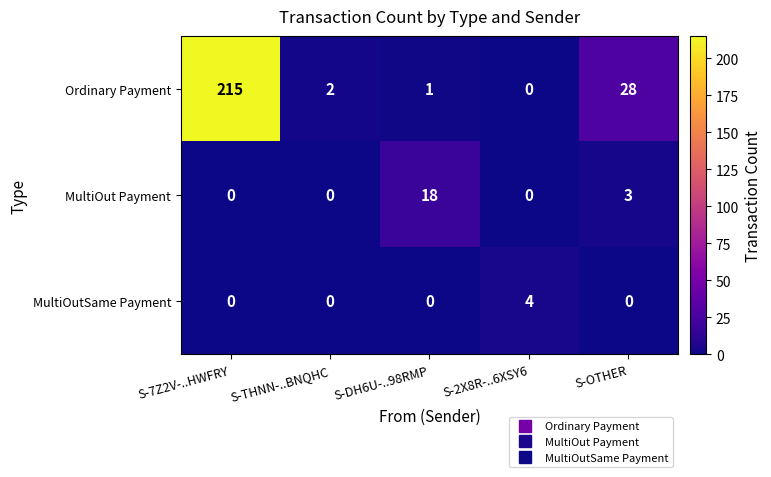

Which series has the widest spread of values?

Ordinary Payment